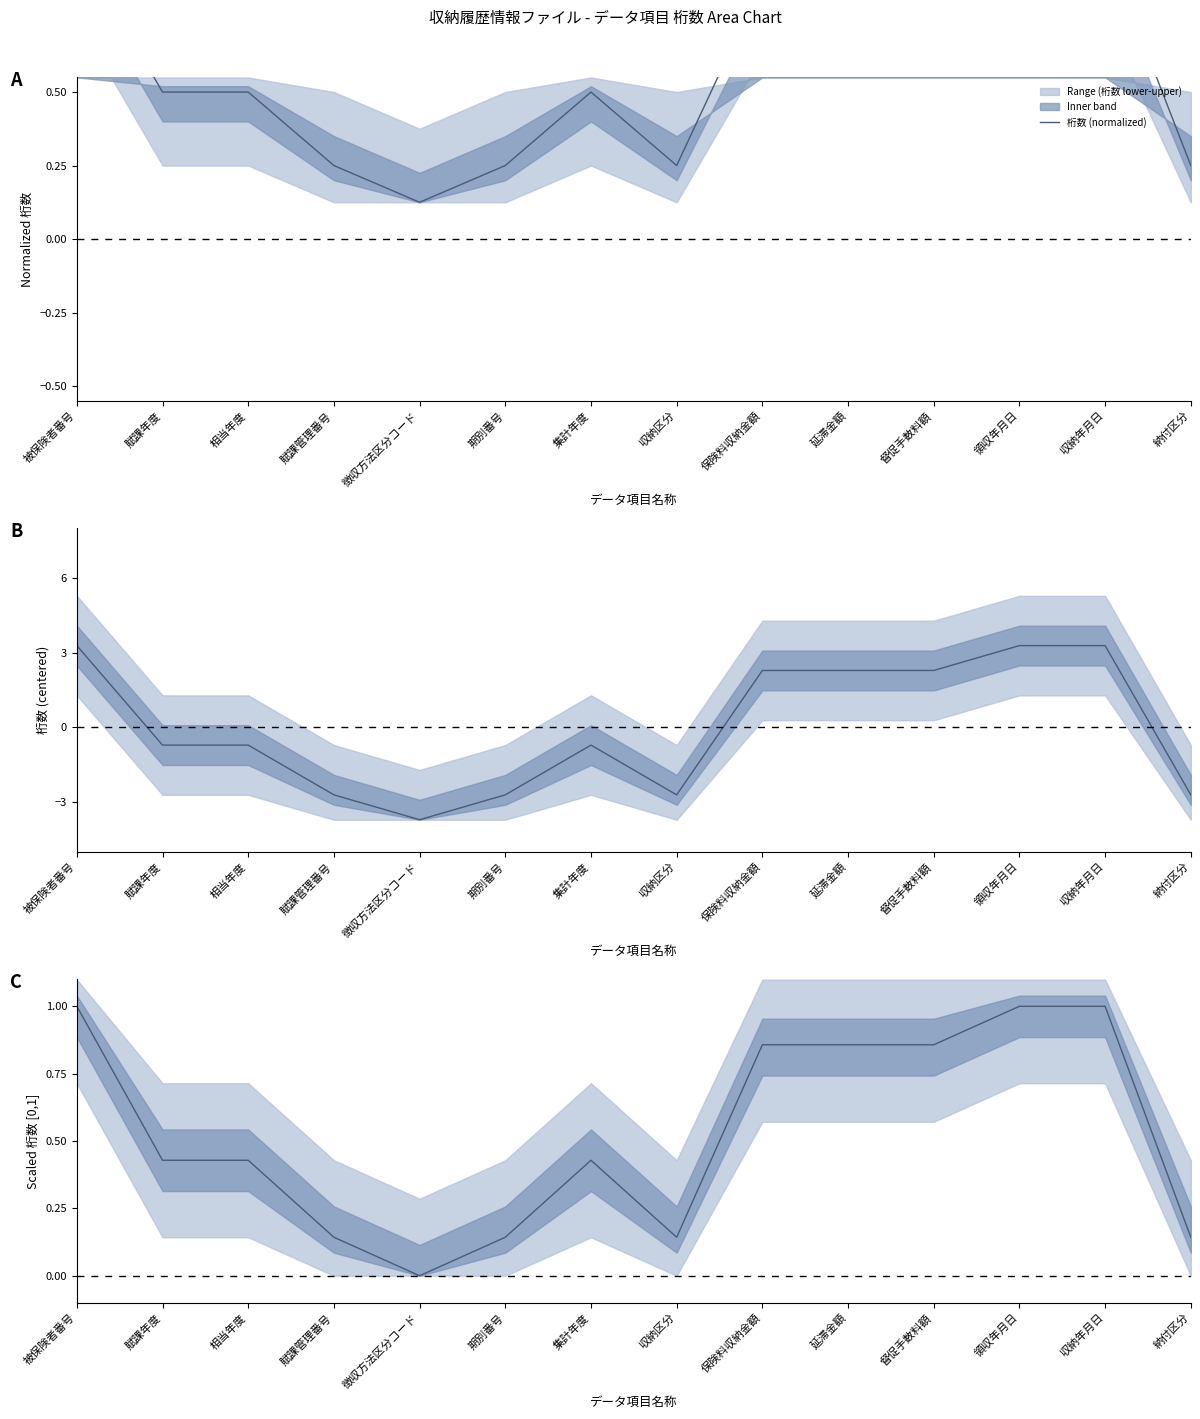

Reading right to left, extract all data points from this chart.

納付区分=0.1	収納年月日=1.0	領収年月日=1.0	督促手数料額=0.9	延滞金額=0.9	保険料収納金額=0.9	収納区分=0.1	集計年度=0.4	期別番号=0.1	徴収方法区分コード=0.0	賦課管理番号=0.1	相当年度=0.4	賦課年度=0.4	被保険者番号=1.0